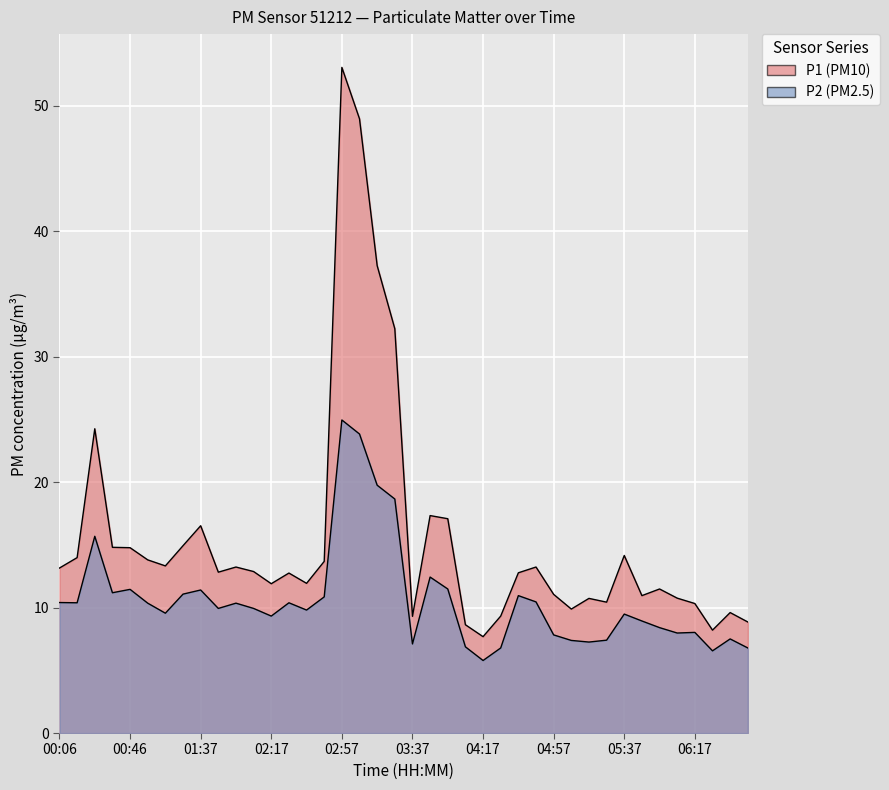

Which series has the largest total across all categories?

P1